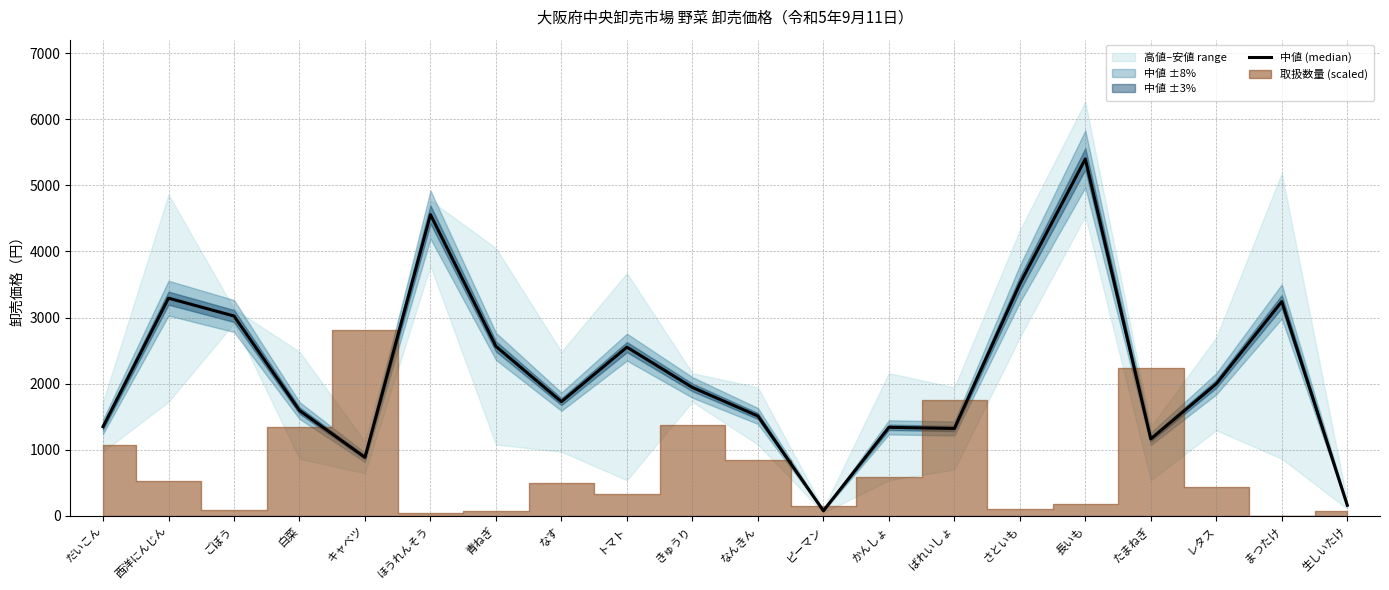

How many values are below 1944?

10